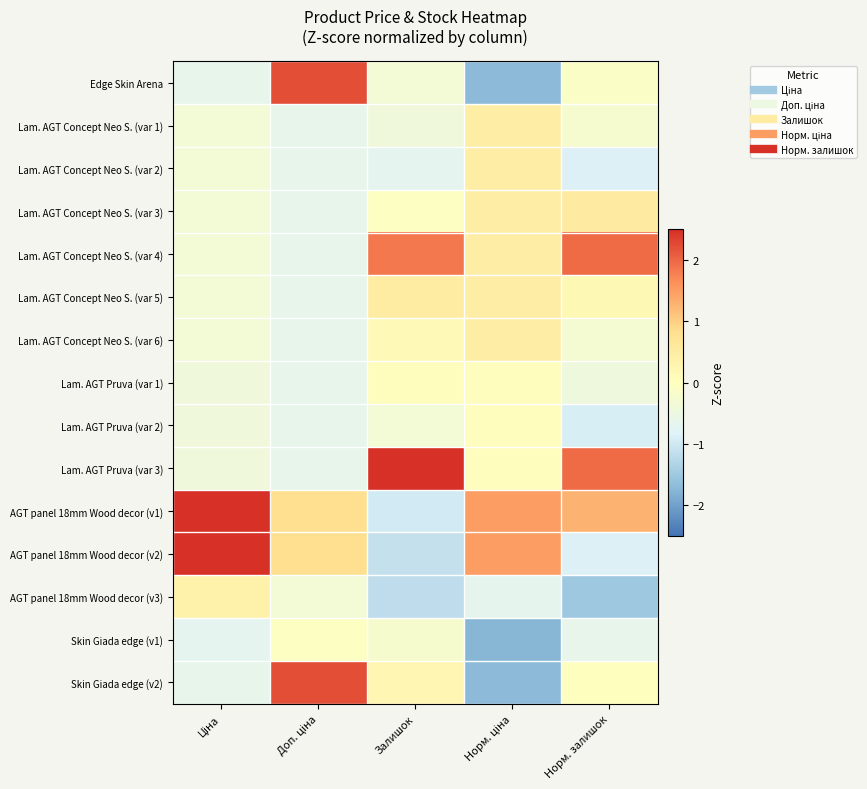

What is the difference between the highest and lowest values at Норм. ціна?

3.2